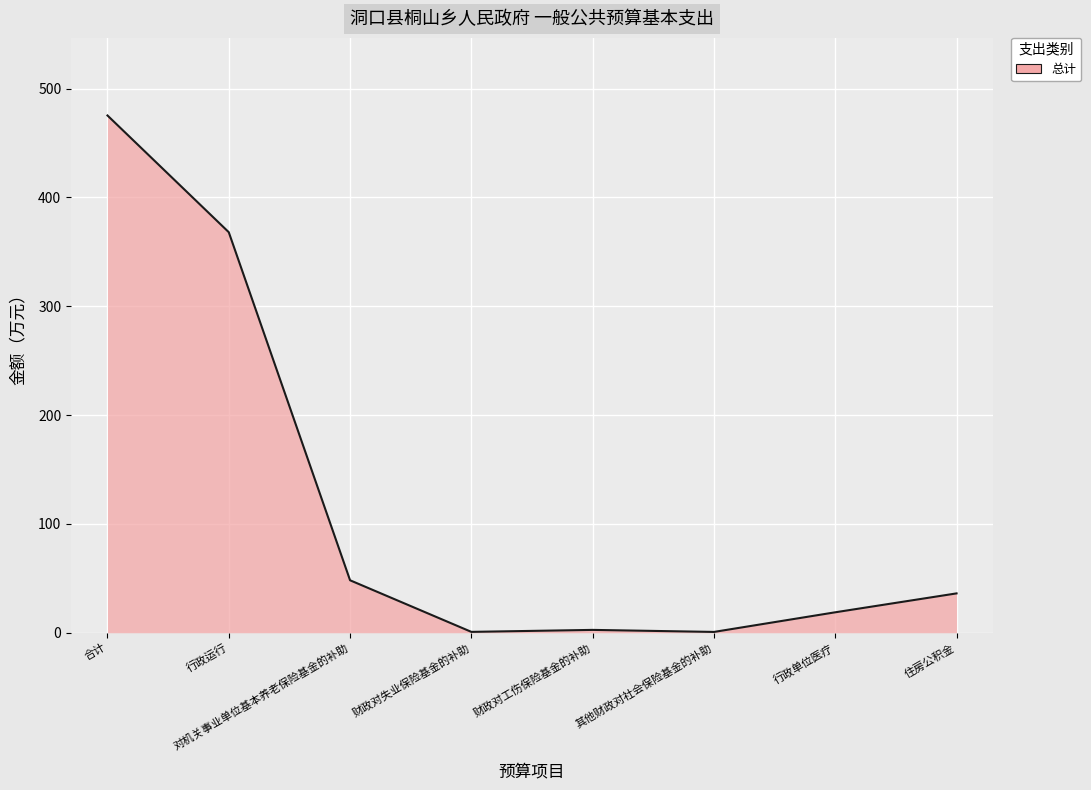

True or false: the data shows 36.2 at 住房公积金.

True